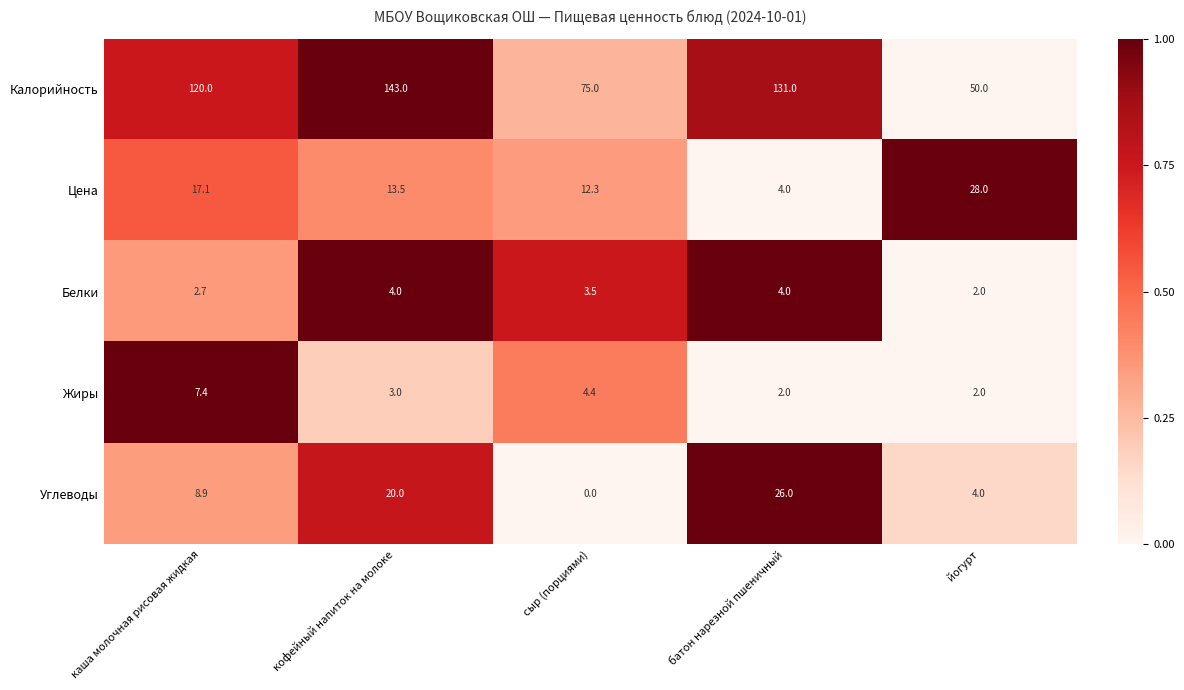

Which label corresponds to the smallest value in the chart?

сыр (порциями)